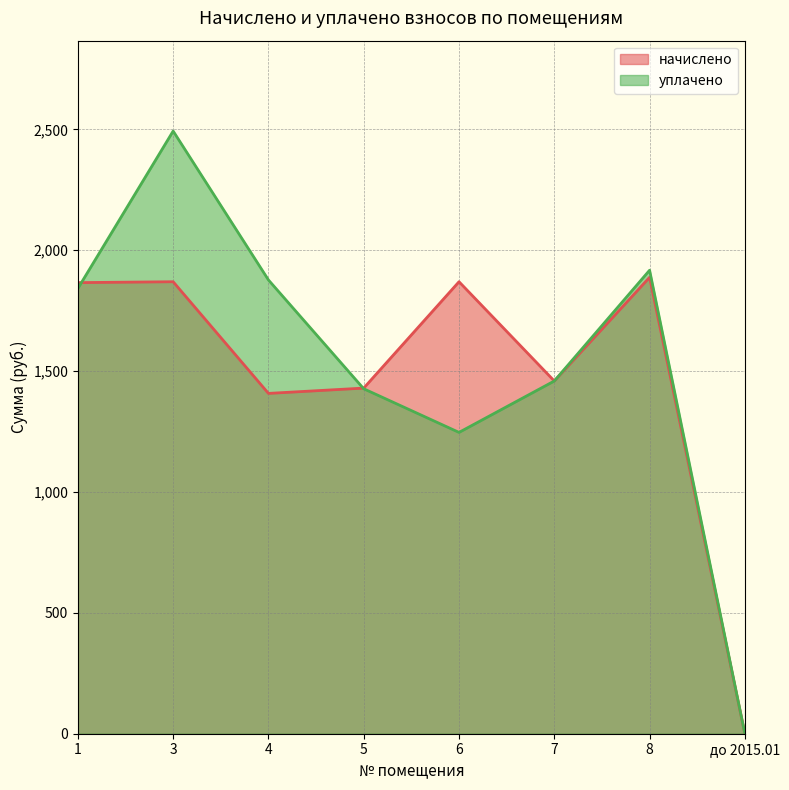

True or false: уплачено has a value of 788.0 at 5.

False